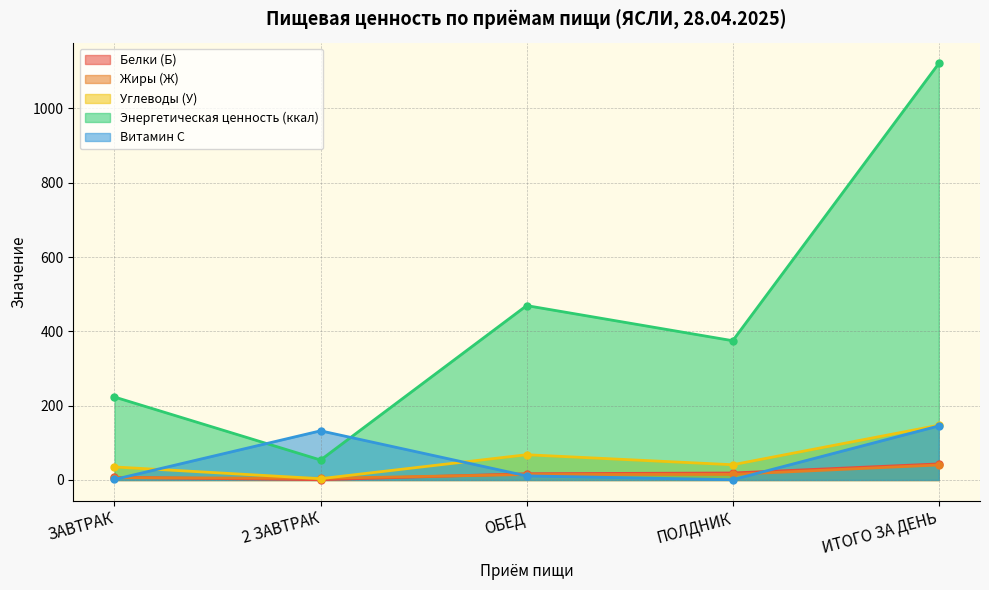

What is the difference between the maximum and second lowest values in the Жиры (Ж) series?

34.1